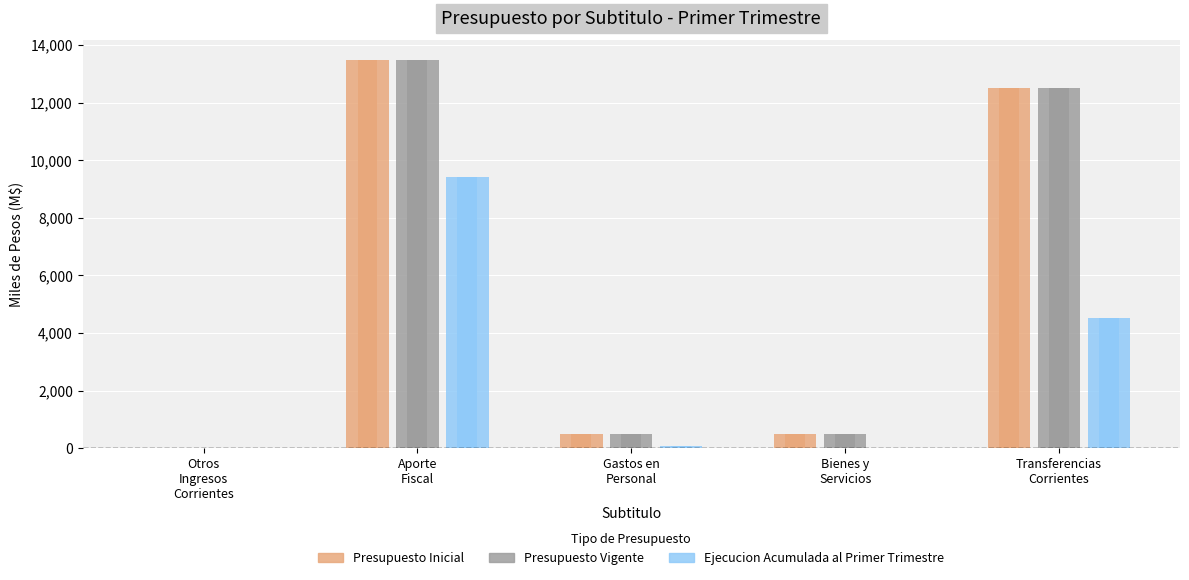

Which has a higher value, Transferencias
Corrientes or Aporte
Fiscal?

Aporte
Fiscal